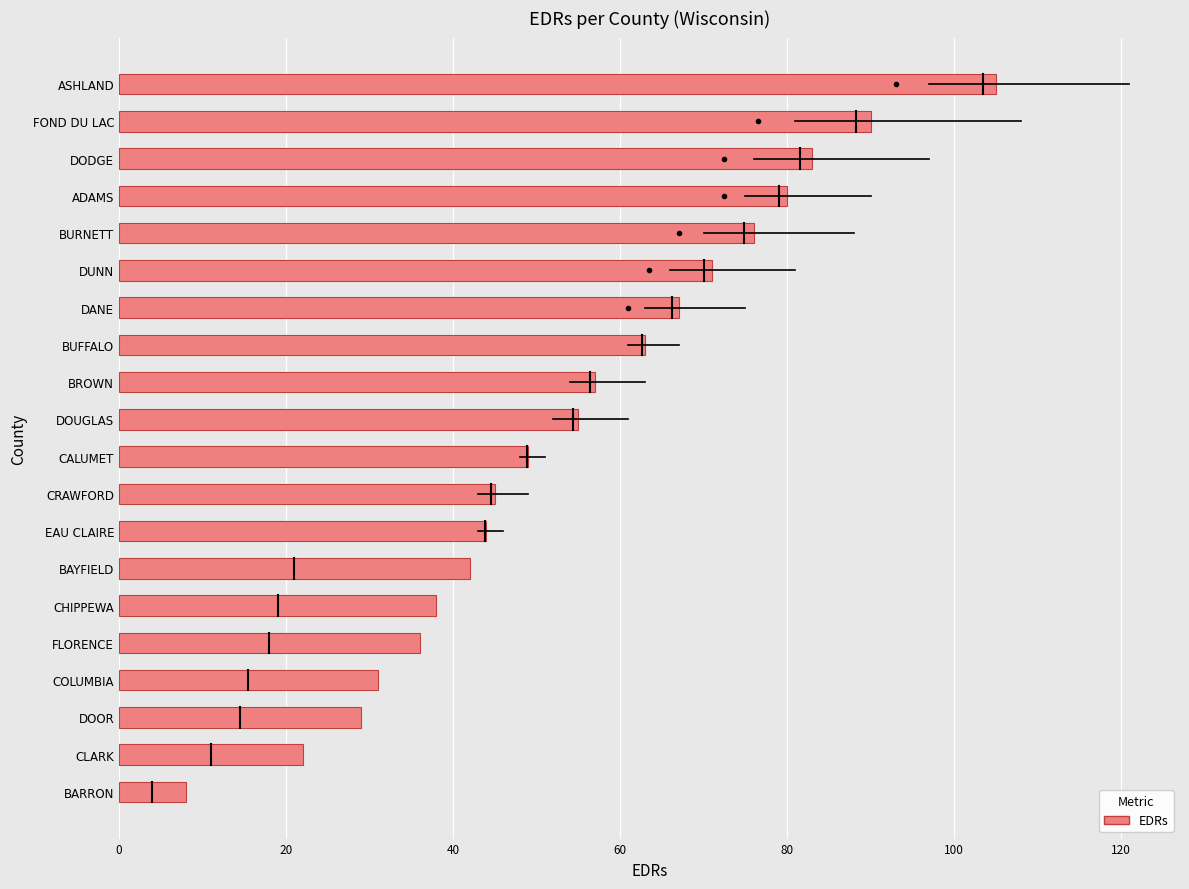

Does the chart contain stacked bars?

No